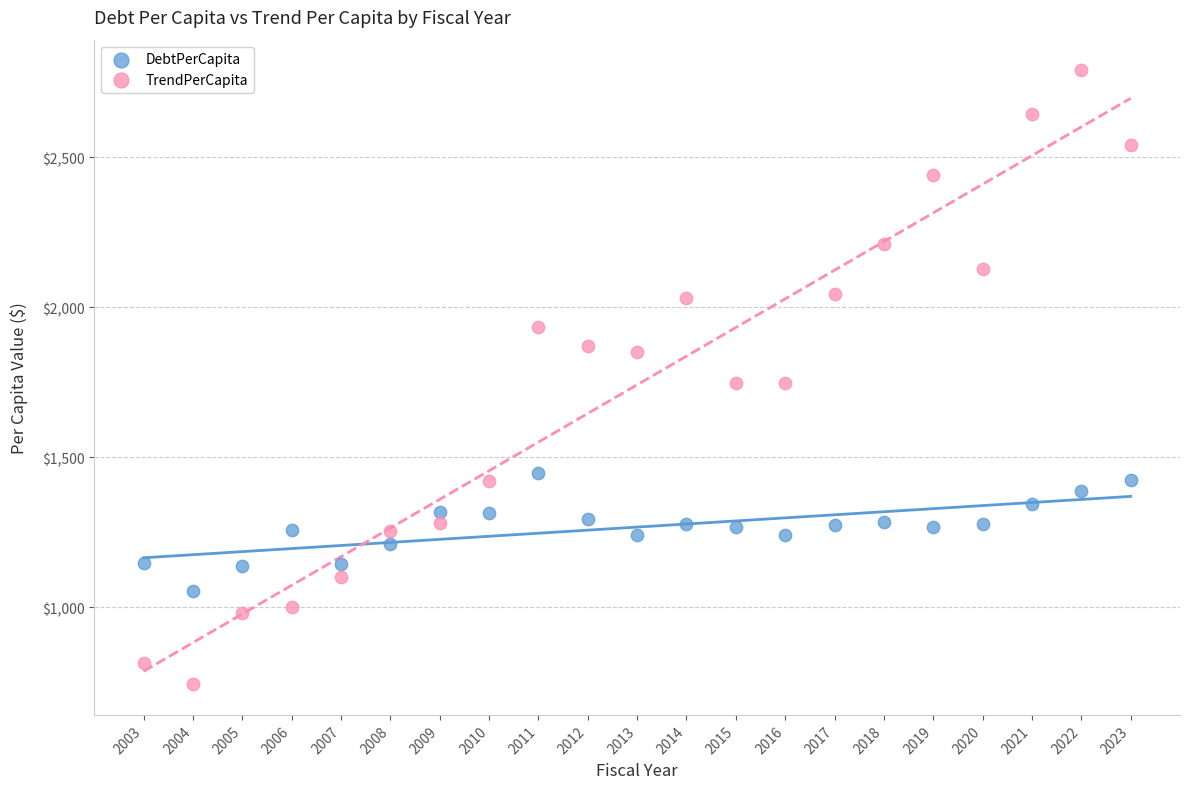

Which series has the largest Y range (max minus min)?

TrendPerCapita